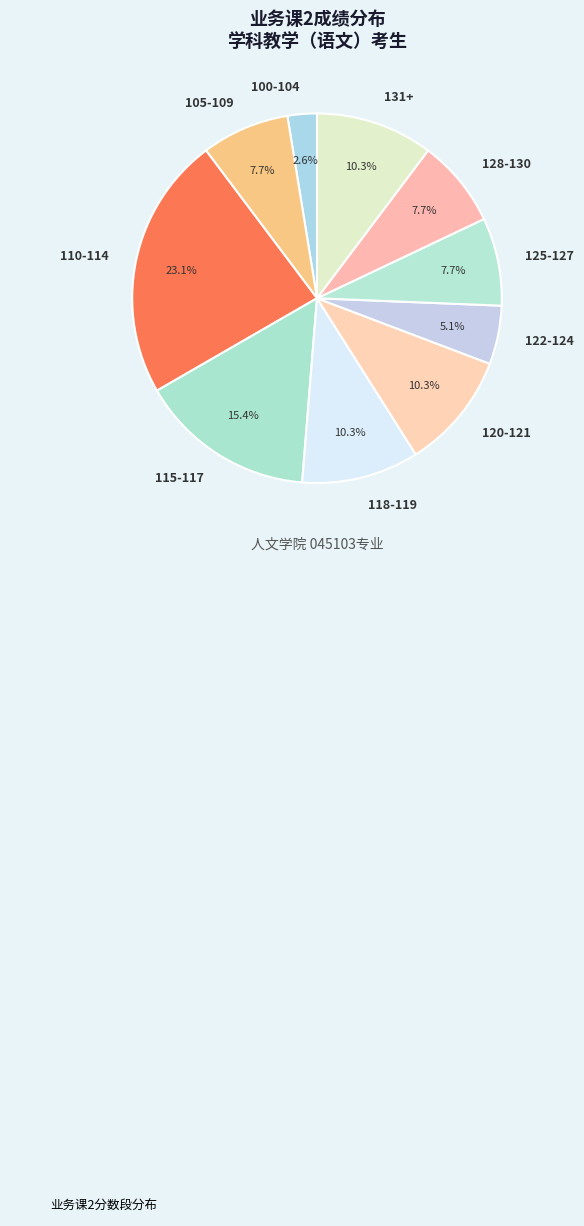

What portion of the pie excludes 115-117?

84.6%